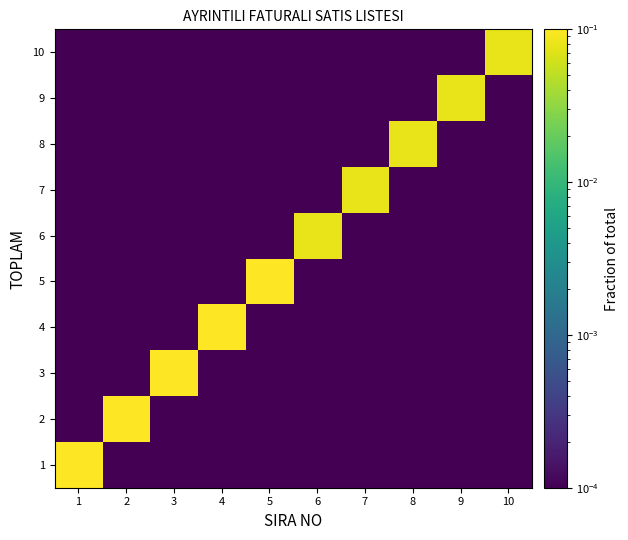

Rank the series by their maximum value, from highest to lowest.

1, 2, 3, 4, 5, 6, 7, 8, 9, 10